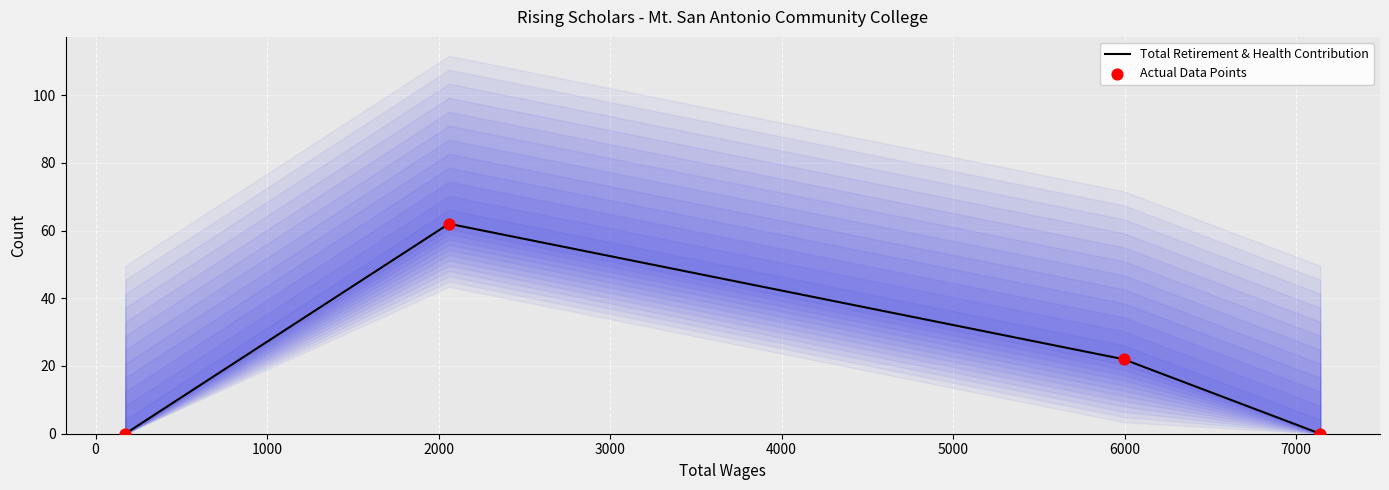

Which series contains the lowest Y value?

Total Retirement & Health Contribution